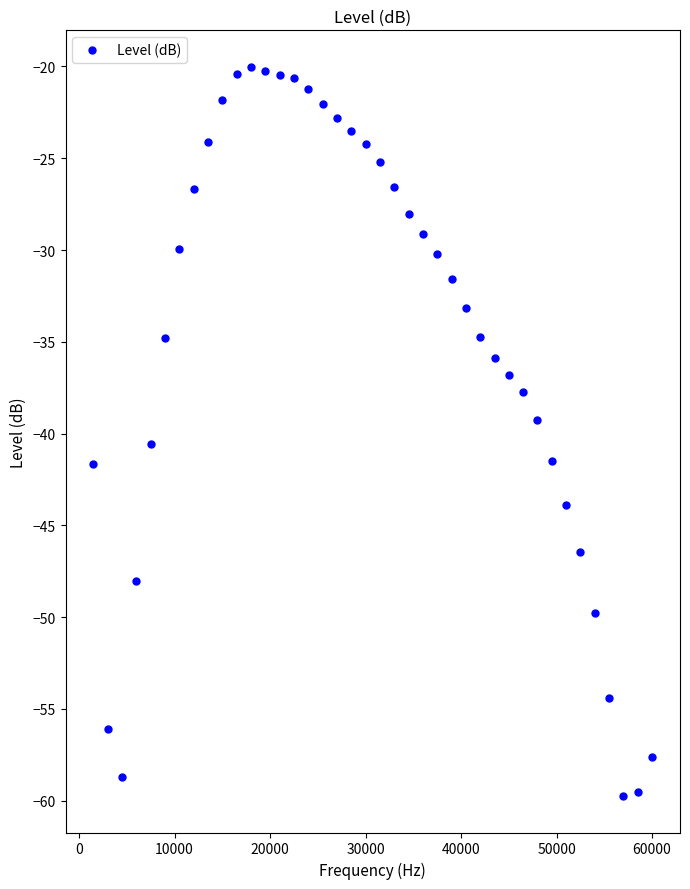

What is the smallest value displayed?

-59.7